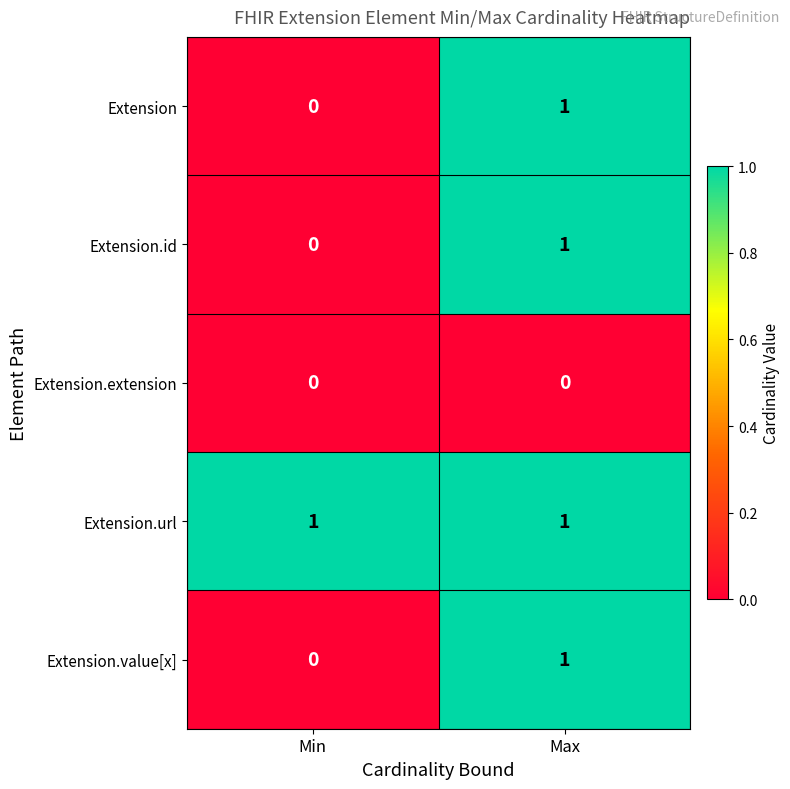

What is the difference between the highest and lowest values at Max?

1